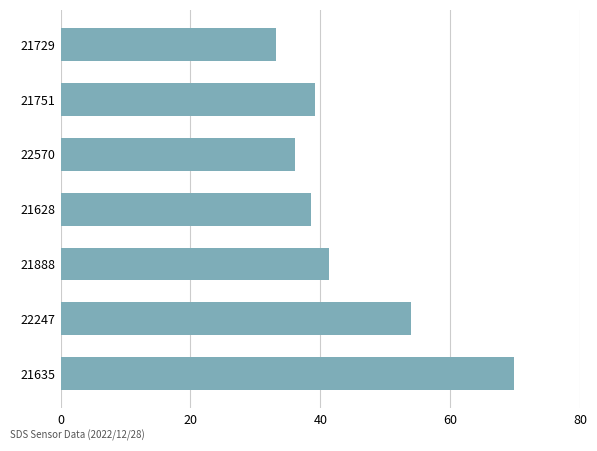

What is the approximate value at 21635?

69.8